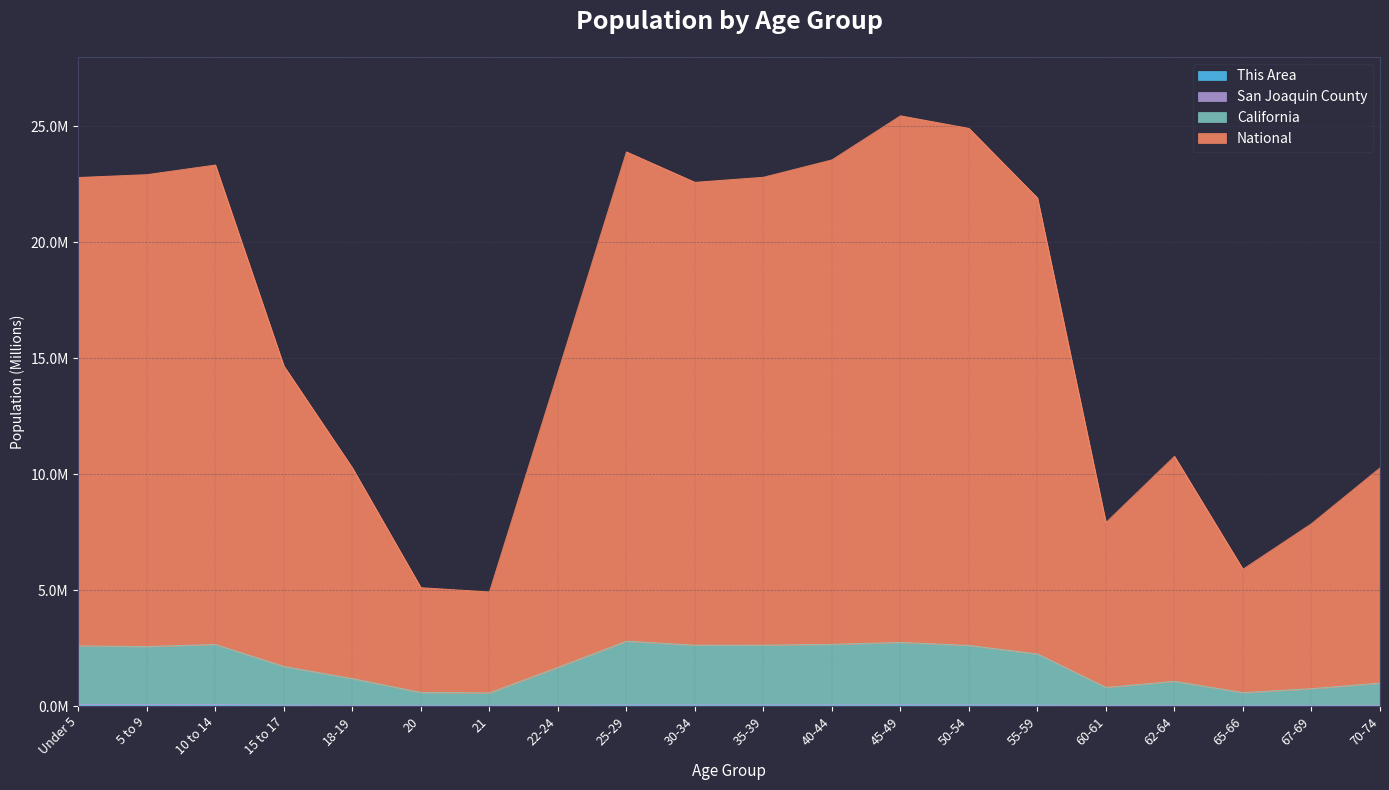

Read the National value at 40-44.

23.6